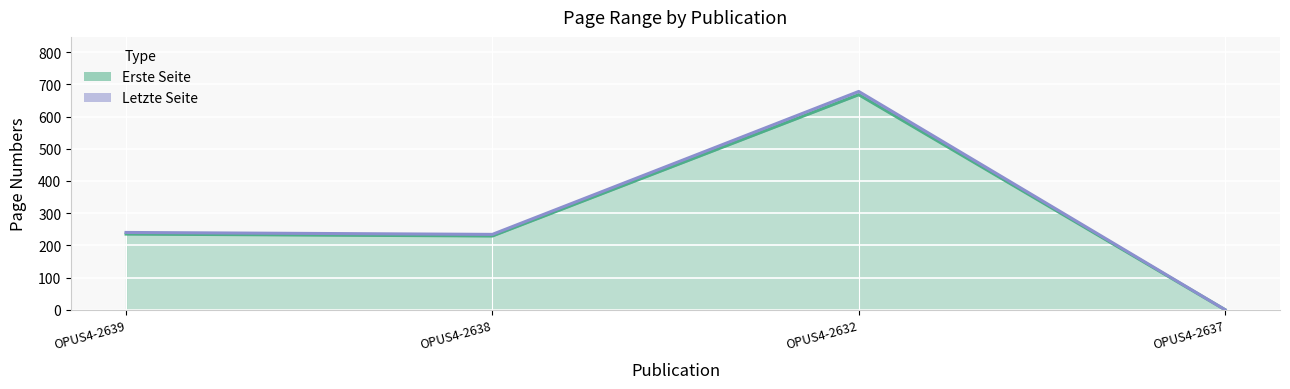

What is the difference between the highest and lowest values at OPUS4-2638?

5